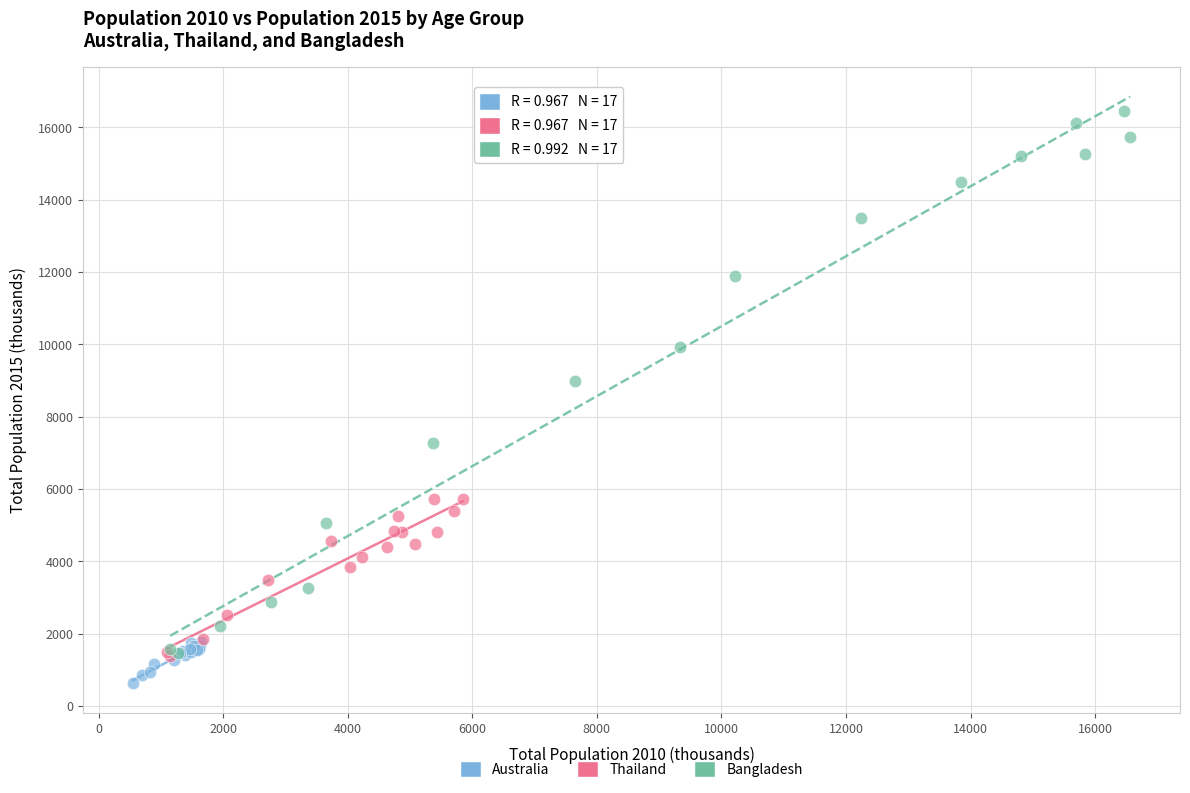

Which series contains the highest Y value?

Bangladesh